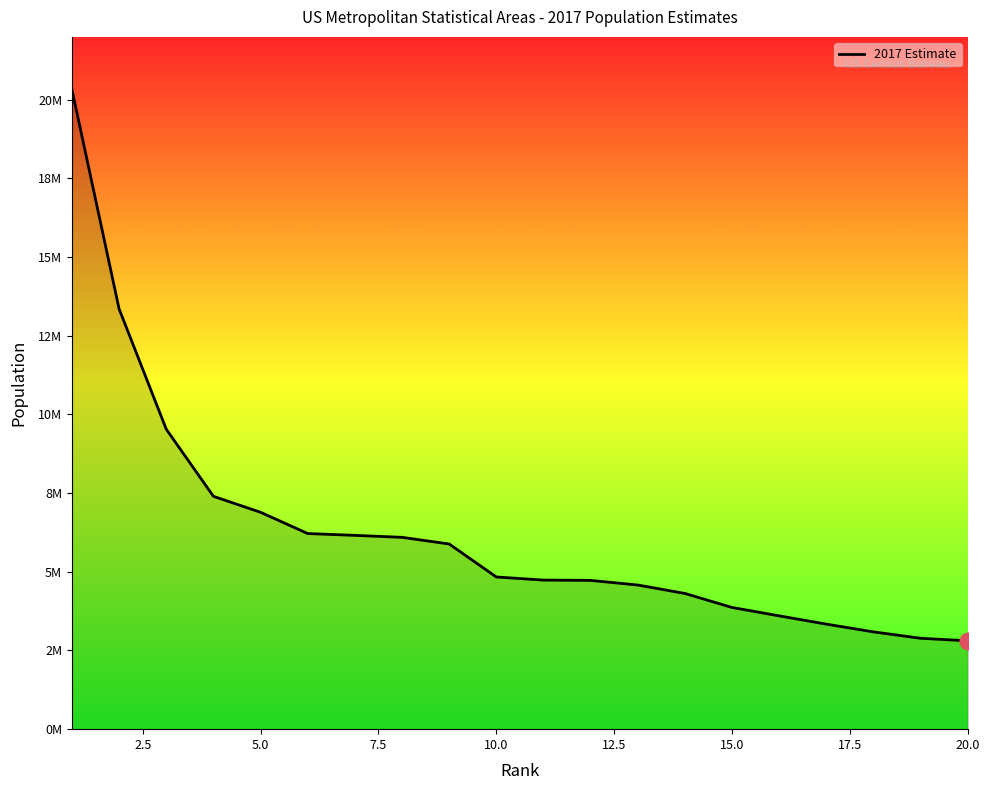

Does the chart have visible grid lines?

No